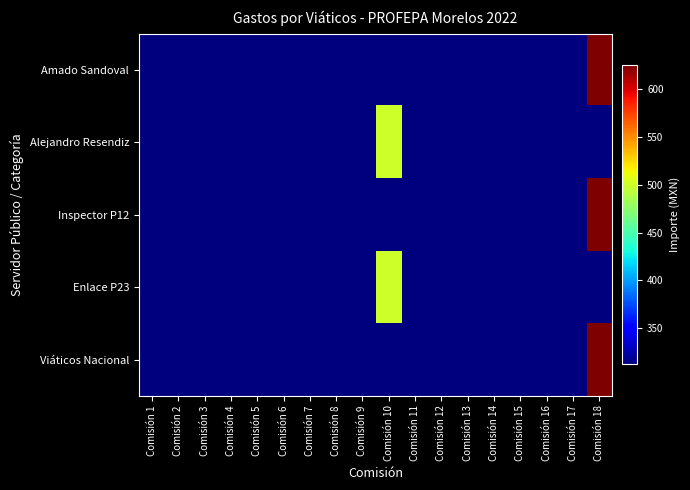

At which category is the sum across all series the highest?

Comisión 18